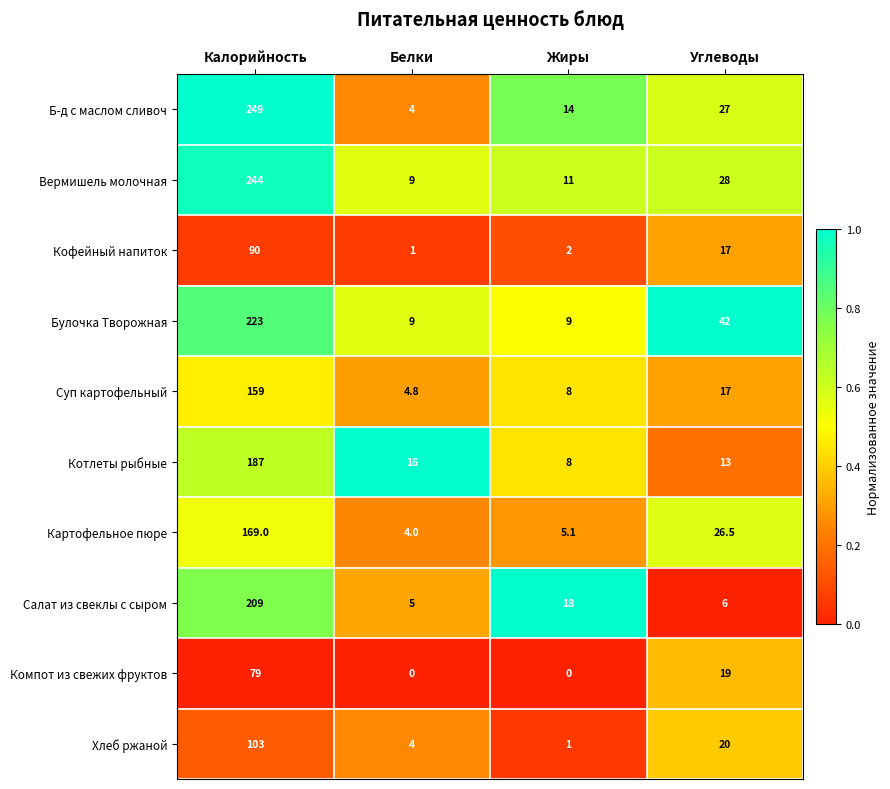

Is it true that Хлеб ржаной equals 20.0 at Углеводы?

True